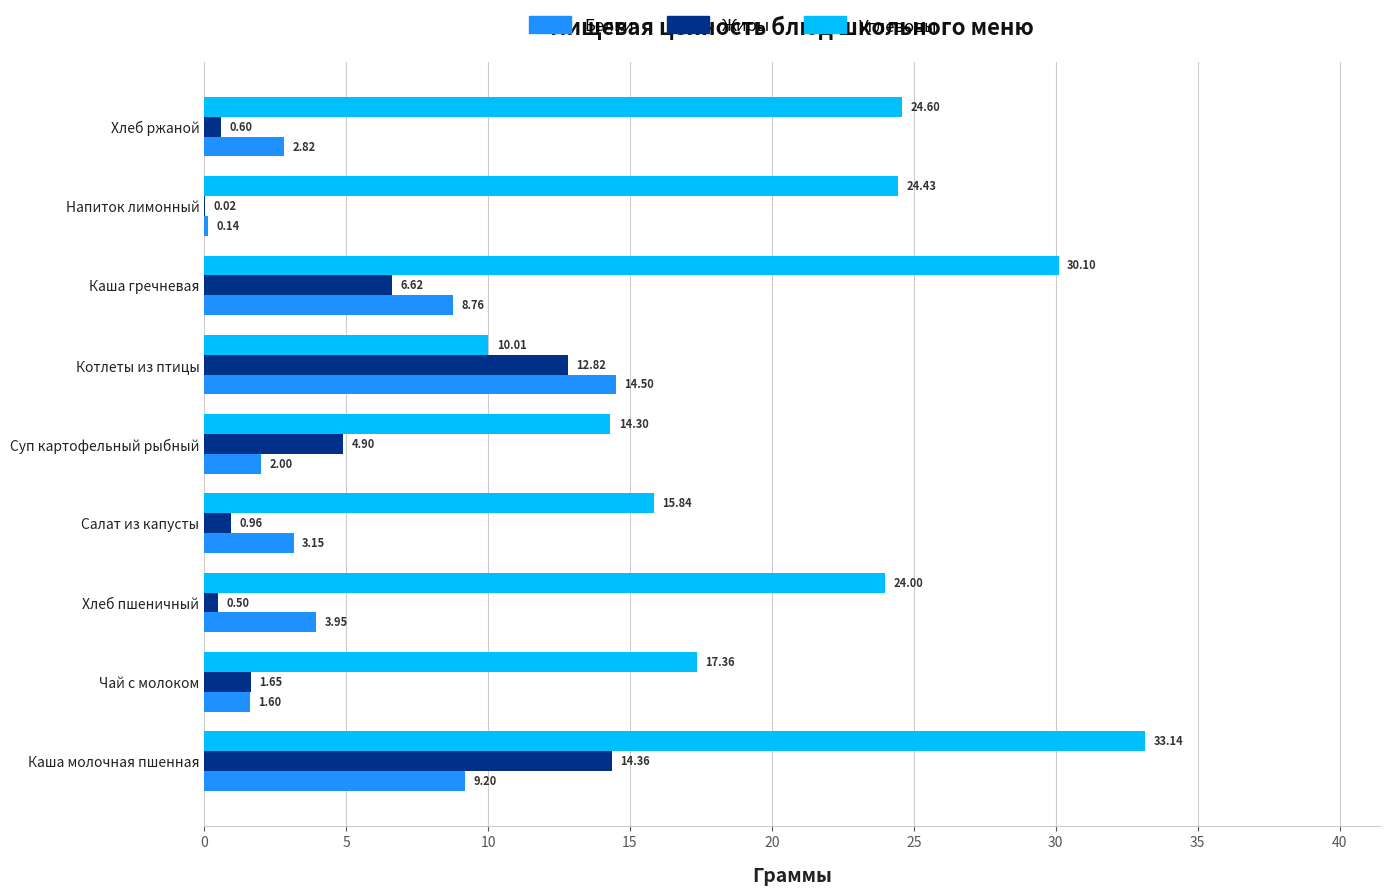

Which series changed the most between Суп картофельный рыбный and Каша гречневая?

Углеводы